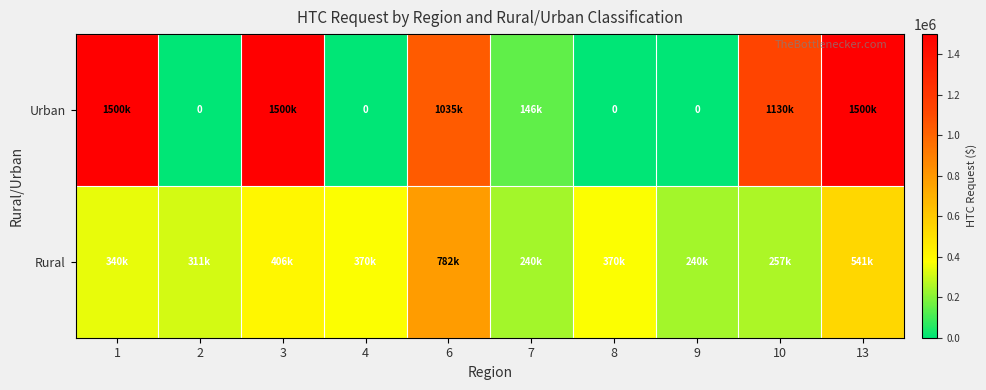

List the labels in order of Urban value, largest first.

1, 3, 13, 10, 6, 7, 2, 4, 8, 9